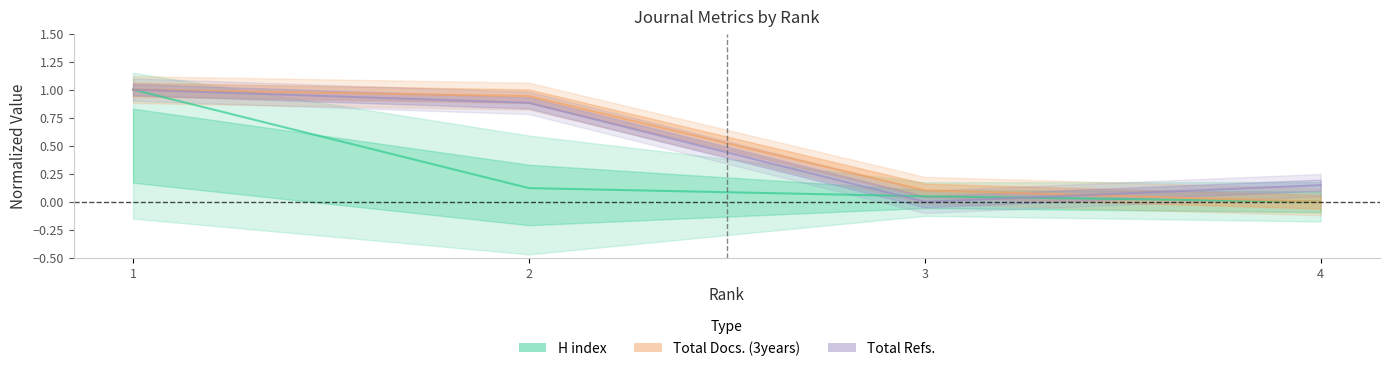

True or false: H index and Total Docs. (3years) intersect in this chart.

False